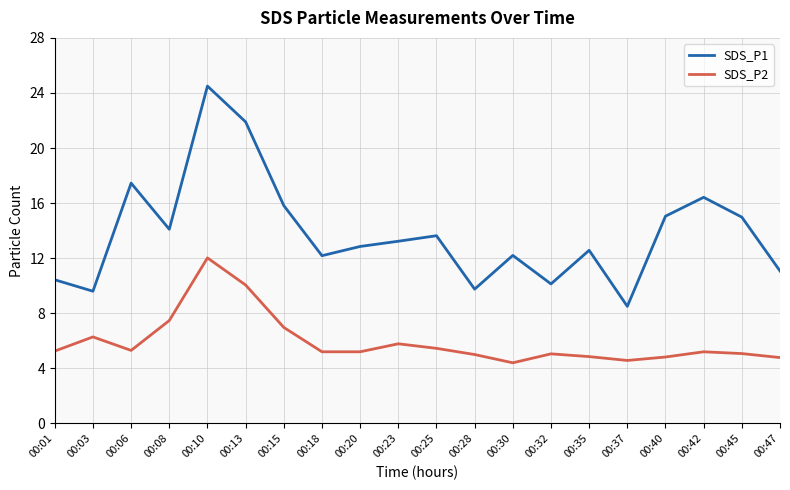

What is the approximate value of SDS_P2 at 00:30?

4.4